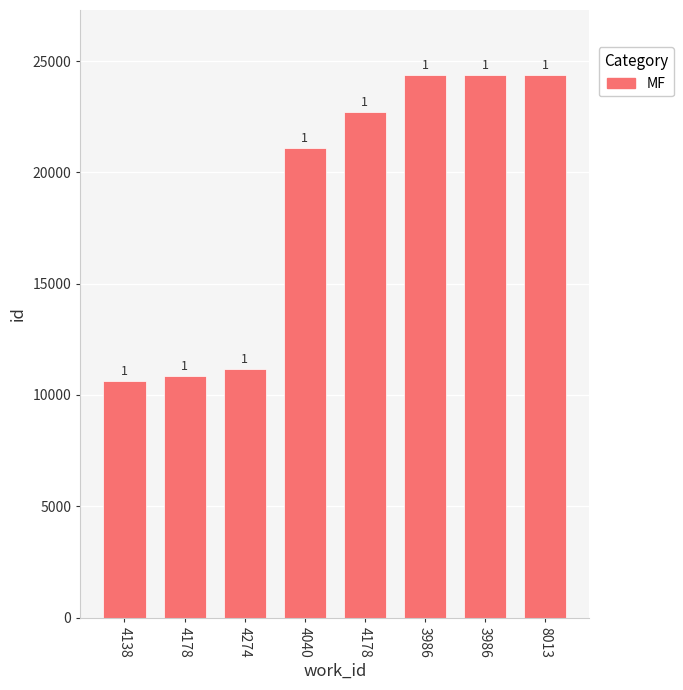

The value at 4274 is 2626. True or false?

False